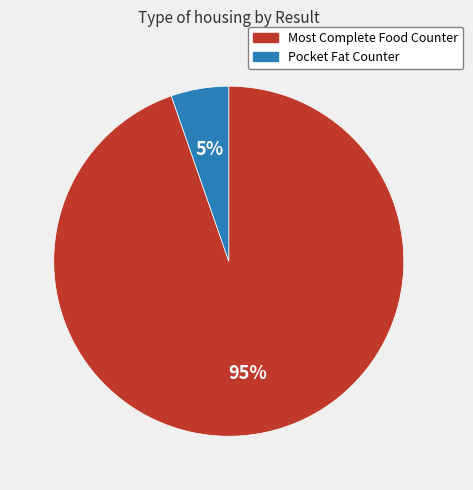

Which has a higher value, Most Complete Food Counter or Pocket Fat Counter?

Most Complete Food Counter